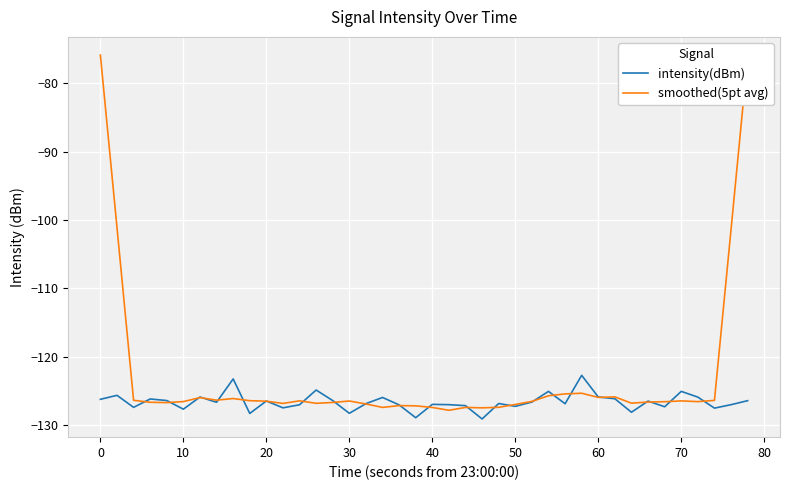

Which series has the widest spread of values?

smoothed(5pt avg)